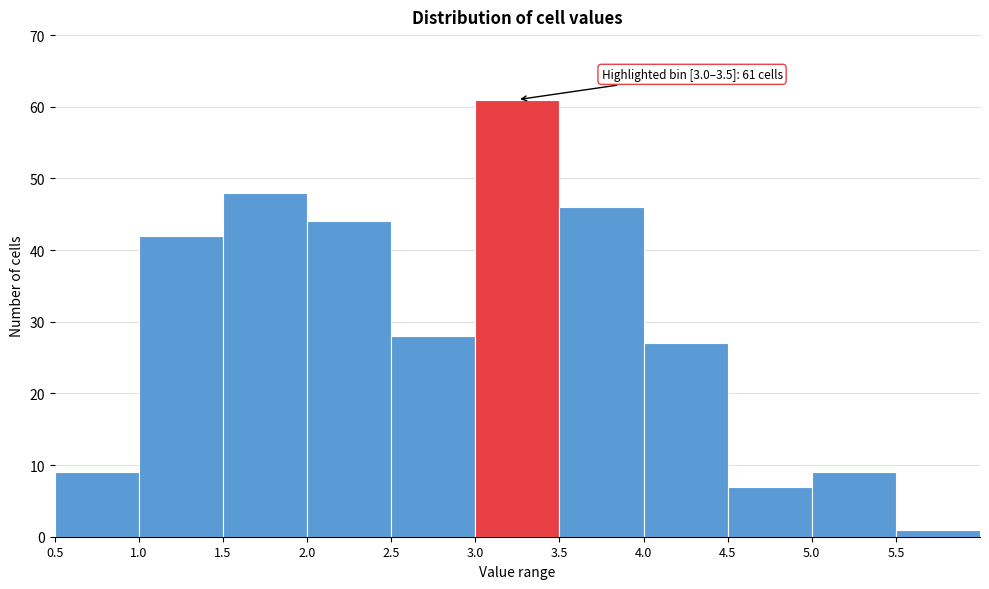

Which range on the x-axis has the tallest bar?

3.0 to 3.5